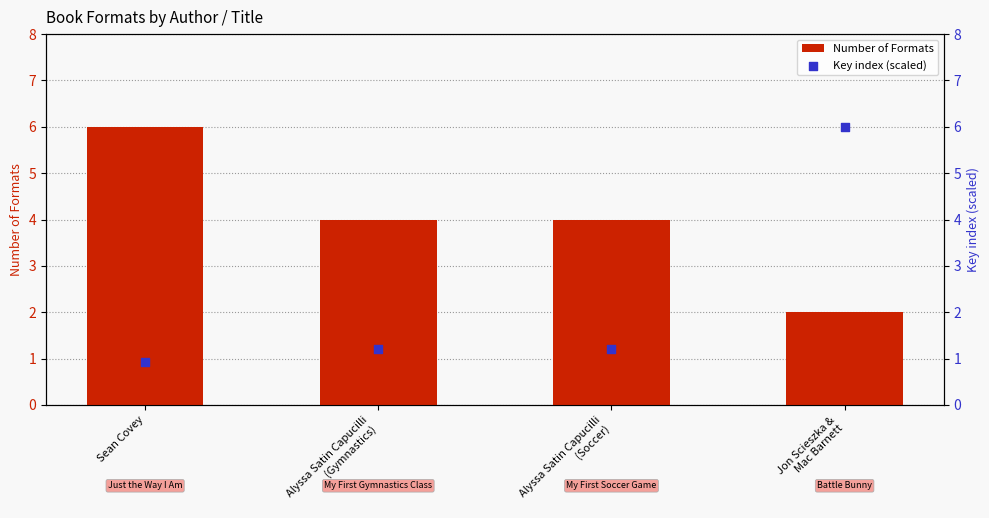

At how many categories does at least one series exceed 5?

2